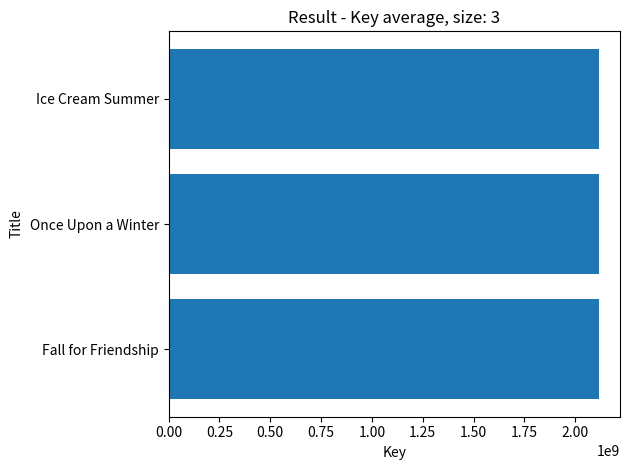

How many distinct data groups are displayed?

1